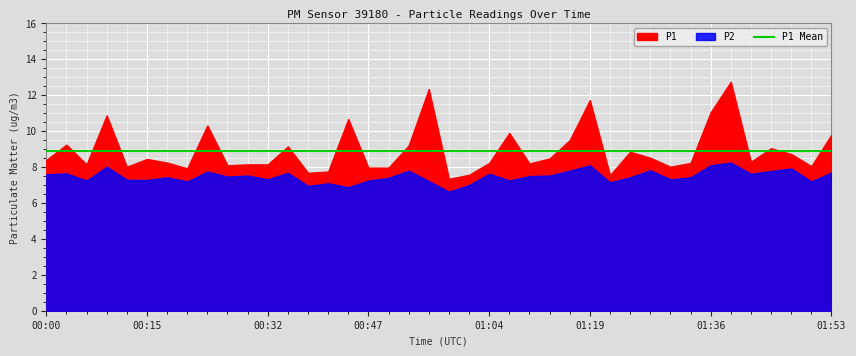

Rank the series by their maximum value, from lowest to highest.

P2, P1